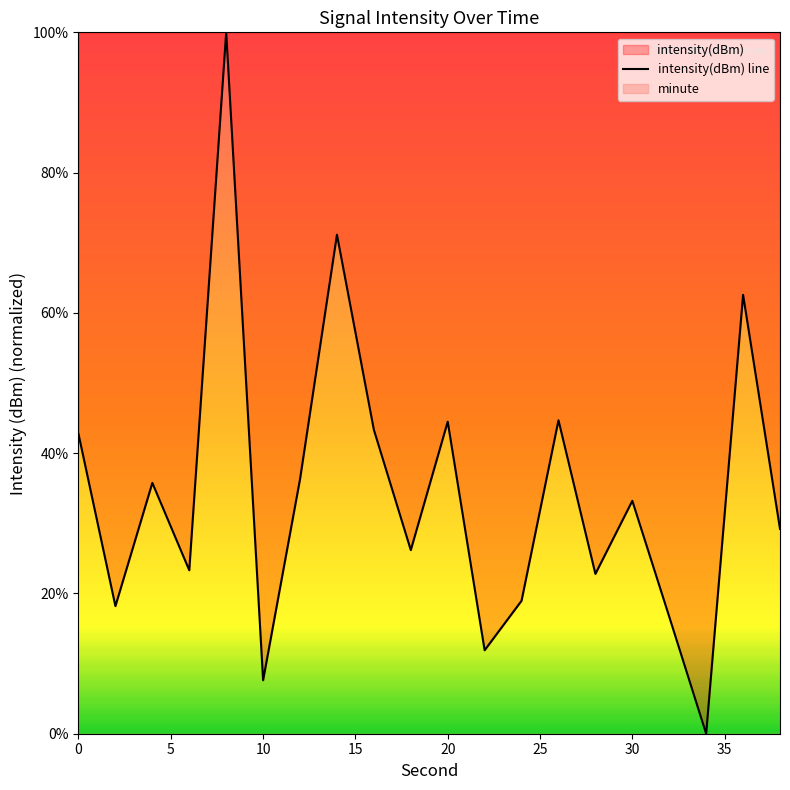

How many positive values are there?

19